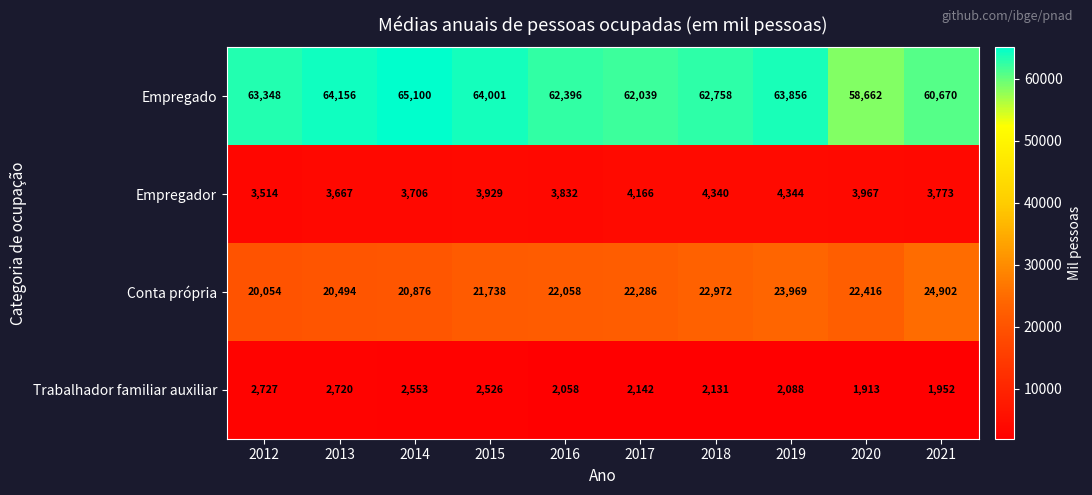

True or false: Conta própria has a value of 20054 at 2012.

True